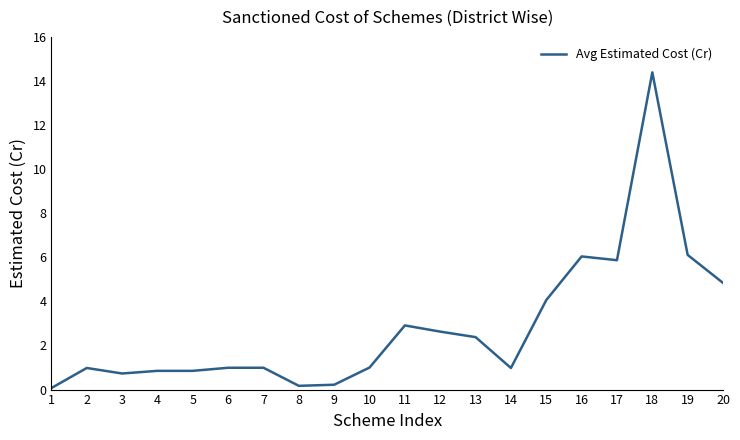

True or false: the data has more than 0 interior local peaks.

True